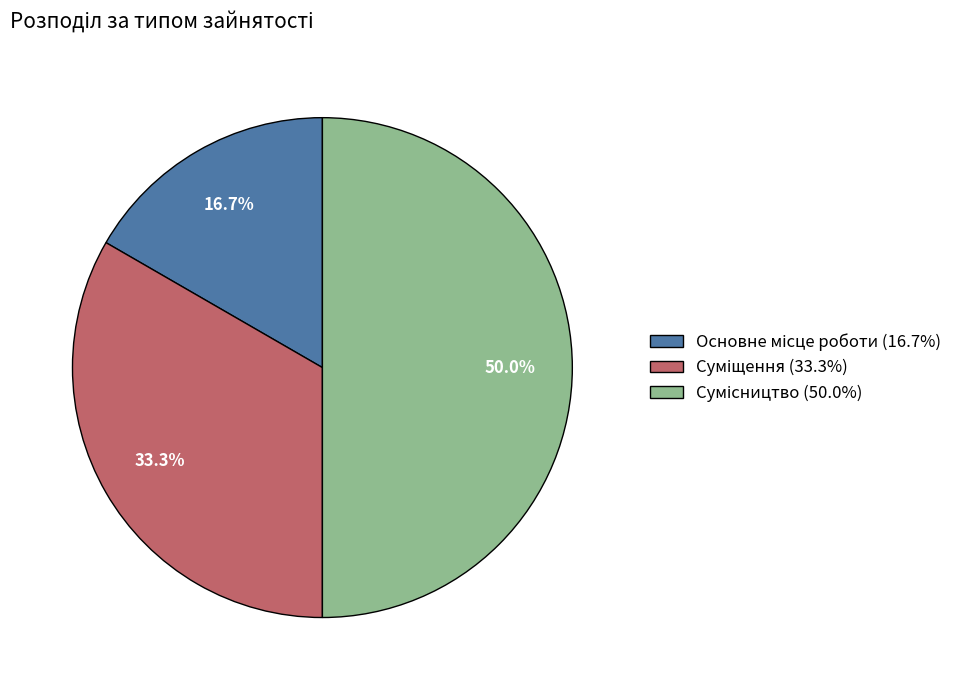

How many segments does this pie chart have?

3